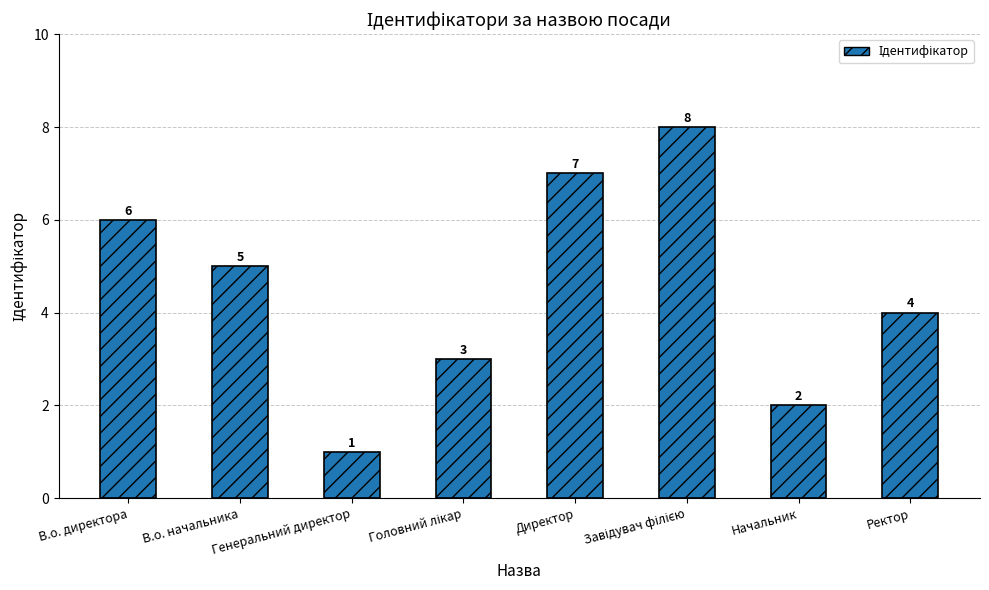

What position from the left is Начальник?

7